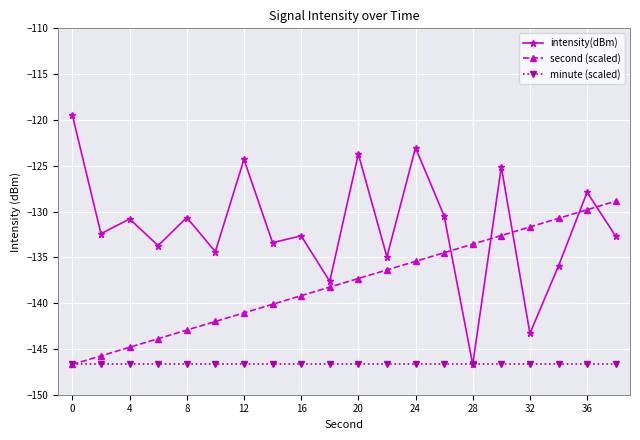

Which series has the largest total across all categories?

intensity(dBm)